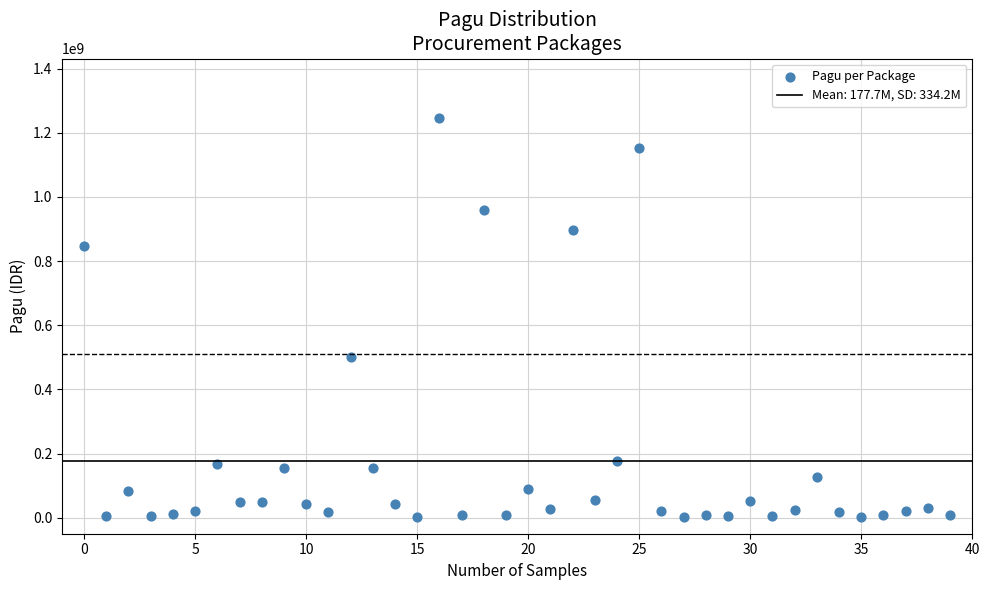

What Y value in the scatter plot is closest to 622840000?

499932000